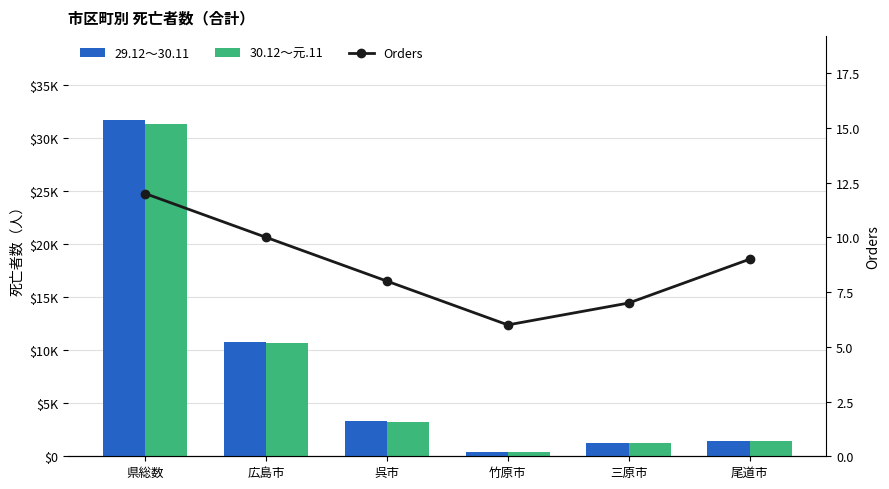

List the series in order of their peak value, highest first.

29.12～30.11, 30.12～元.11, Orders